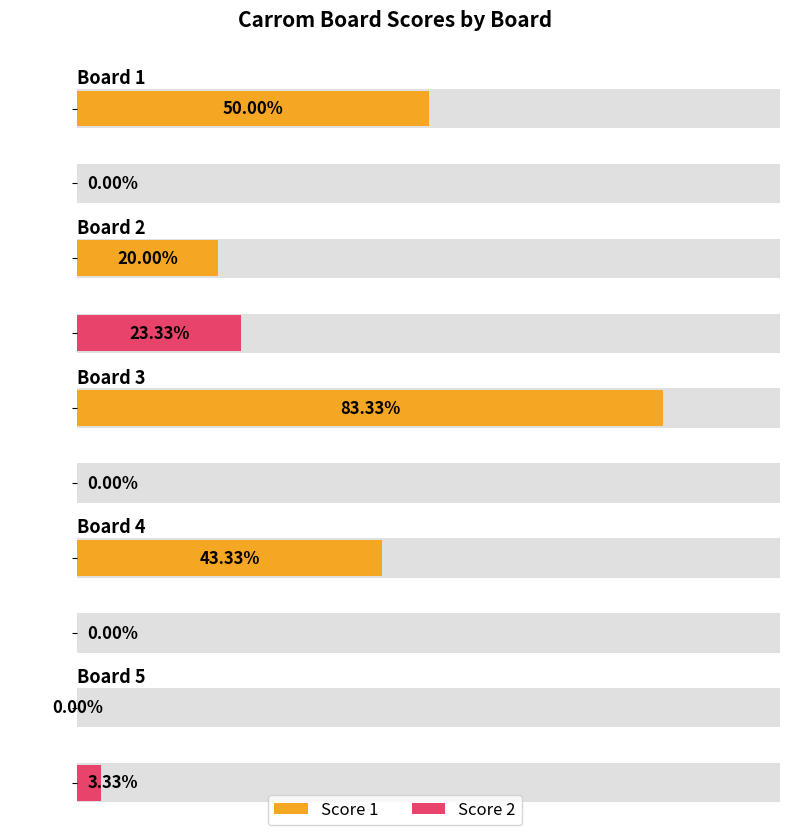

At which label does Score 2 reach its peak?

Board 2